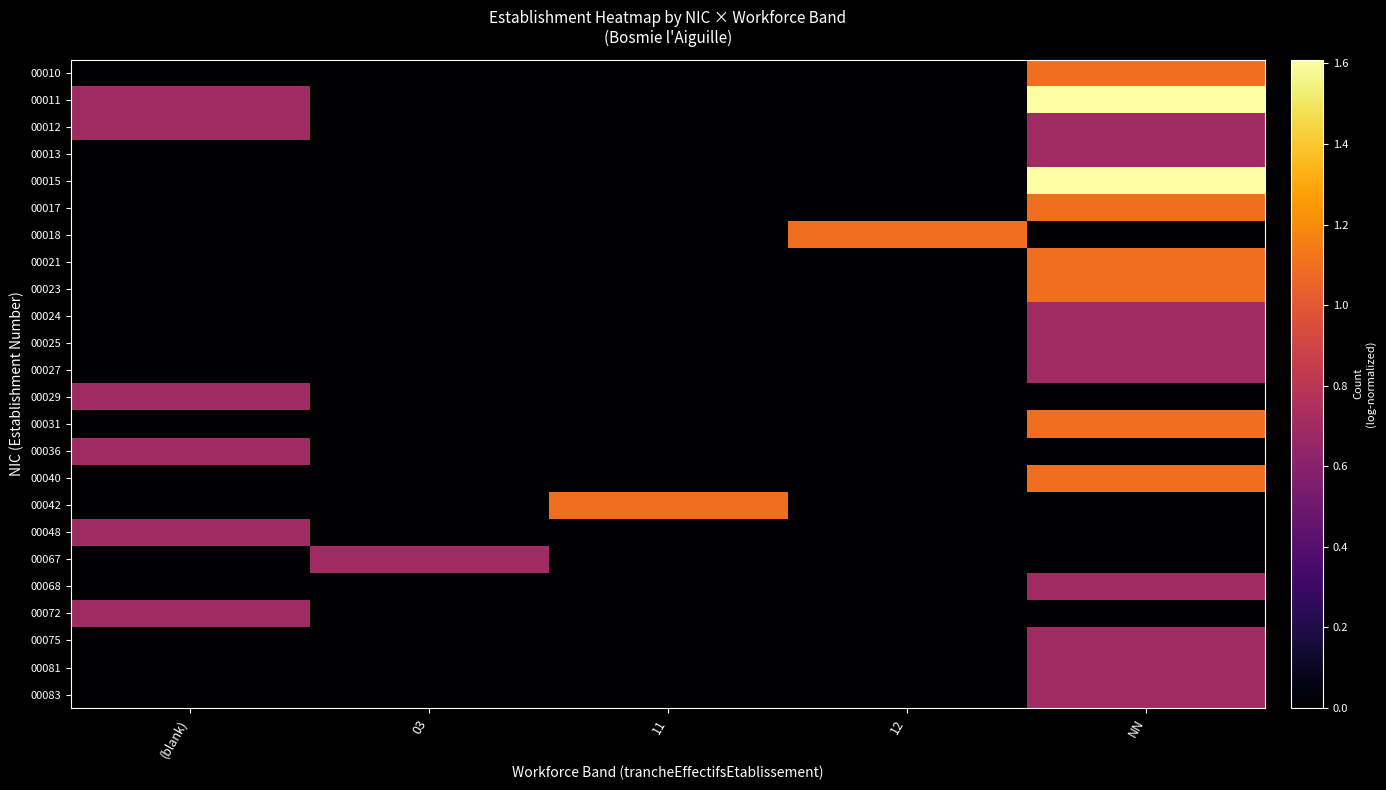

Reading right to left, extract all data points from this chart.

00010: NN=1.1	12=0.0	11=0.0	03=0.0	(blank)=0.0
00011: NN=1.6	12=0.0	11=0.0	03=0.0	(blank)=0.7
00012: NN=0.7	12=0.0	11=0.0	03=0.0	(blank)=0.7
00013: NN=0.7	12=0.0	11=0.0	03=0.0	(blank)=0.0
00015: NN=1.6	12=0.0	11=0.0	03=0.0	(blank)=0.0
00017: NN=1.1	12=0.0	11=0.0	03=0.0	(blank)=0.0
00018: NN=0.0	12=1.1	11=0.0	03=0.0	(blank)=0.0
00021: NN=1.1	12=0.0	11=0.0	03=0.0	(blank)=0.0
00023: NN=1.1	12=0.0	11=0.0	03=0.0	(blank)=0.0
00024: NN=0.7	12=0.0	11=0.0	03=0.0	(blank)=0.0
00025: NN=0.7	12=0.0	11=0.0	03=0.0	(blank)=0.0
00027: NN=0.7	12=0.0	11=0.0	03=0.0	(blank)=0.0
00029: NN=0.0	12=0.0	11=0.0	03=0.0	(blank)=0.7
00031: NN=1.1	12=0.0	11=0.0	03=0.0	(blank)=0.0
00036: NN=0.0	12=0.0	11=0.0	03=0.0	(blank)=0.7
00040: NN=1.1	12=0.0	11=0.0	03=0.0	(blank)=0.0
00042: NN=0.0	12=0.0	11=1.1	03=0.0	(blank)=0.0
00048: NN=0.0	12=0.0	11=0.0	03=0.0	(blank)=0.7
00067: NN=0.0	12=0.0	11=0.0	03=0.7	(blank)=0.0
00068: NN=0.7	12=0.0	11=0.0	03=0.0	(blank)=0.0
00072: NN=0.0	12=0.0	11=0.0	03=0.0	(blank)=0.7
00075: NN=0.7	12=0.0	11=0.0	03=0.0	(blank)=0.0
00081: NN=0.7	12=0.0	11=0.0	03=0.0	(blank)=0.0
00083: NN=0.7	12=0.0	11=0.0	03=0.0	(blank)=0.0